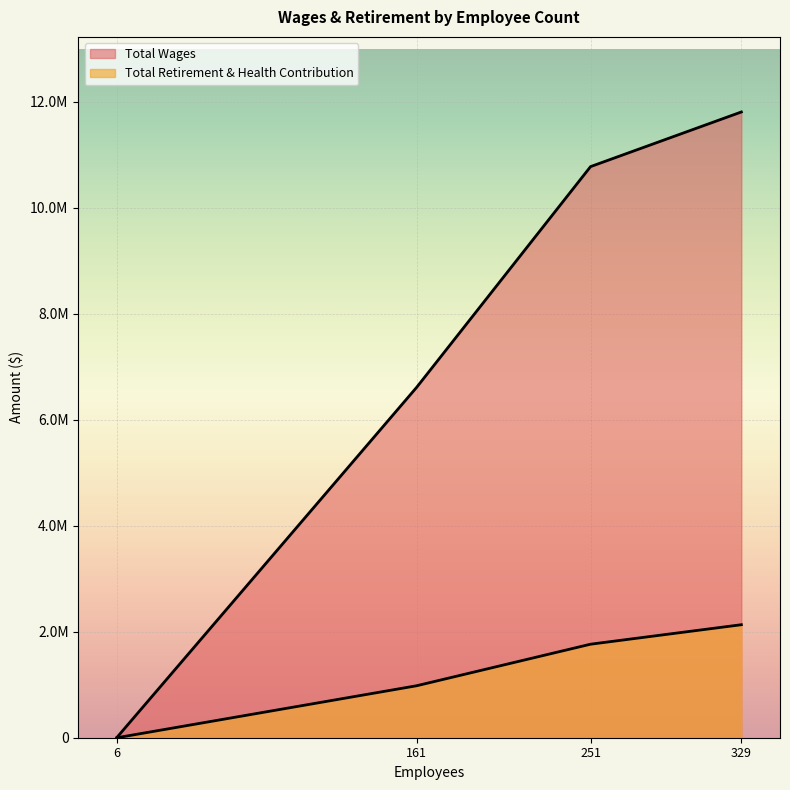

What is the greatest value displayed?

11809156